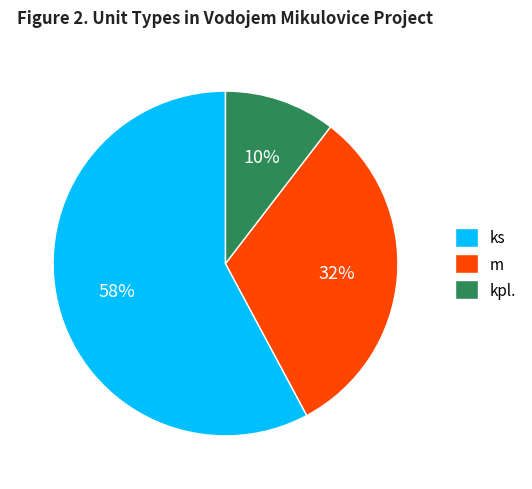

Is it true that kpl. is 20% of the pie?

False